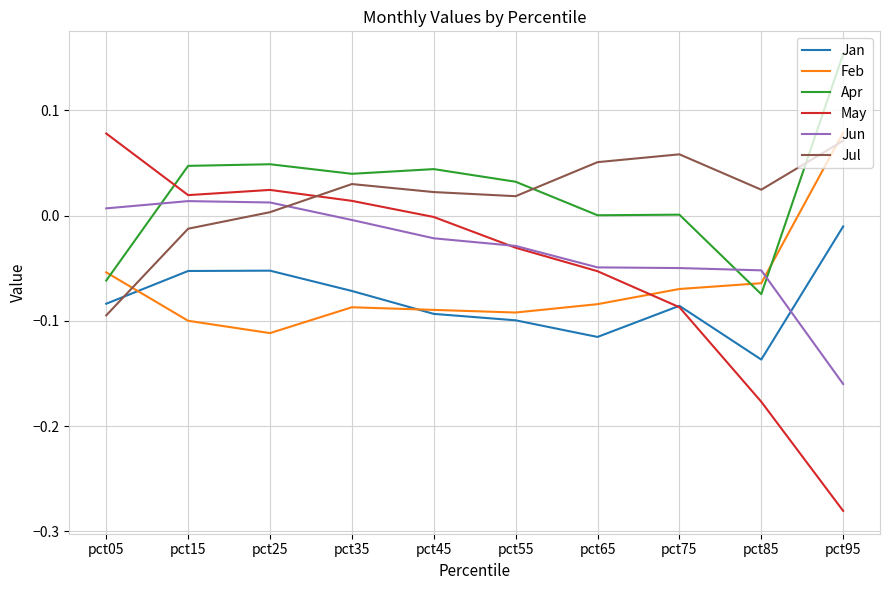

Count the number of categories in the chart.

10